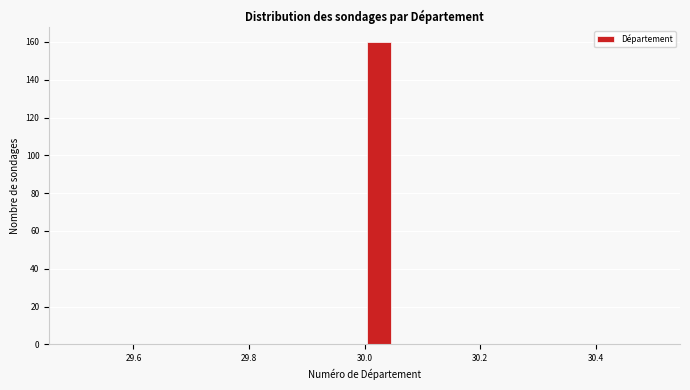

Around what value on the x-axis is the tallest bar? Give the approximate position of its centre, as read against the axis.

30.02